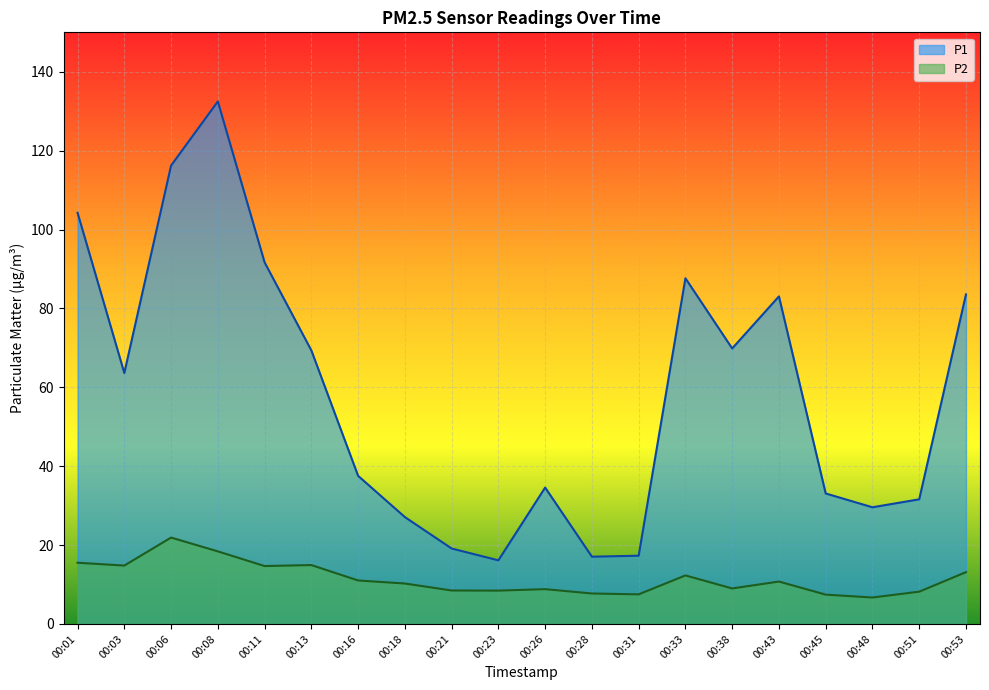

Does the chart display data point markers on the line(s)?

No